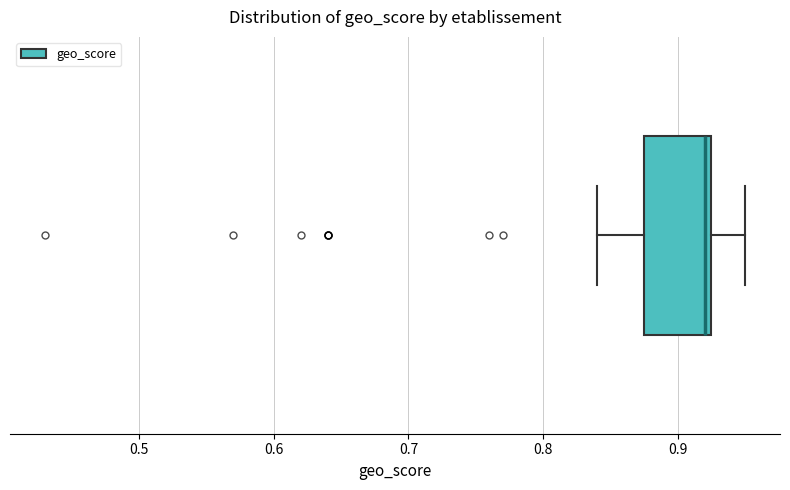

Read this box plot against the x-axis: the position of the median line, the range covered by the box, and the ends of both whiskers. The values are not printed on the chart, so give them approximately, as read against the axis.

median 0.92, box 0.88 to 0.93, whiskers 0.84 to 0.95